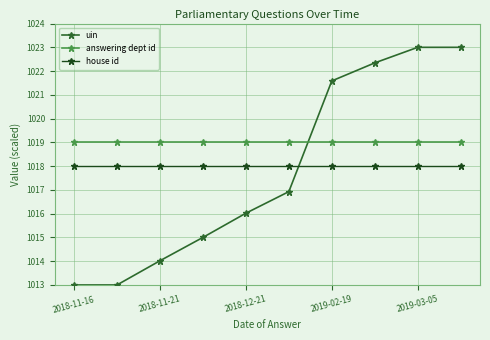

What is the value of the answering dept id point at the 7th from the left?

1019.0